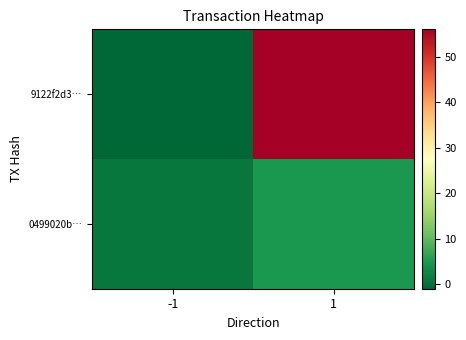

At which category is the sum across all series the highest?

1